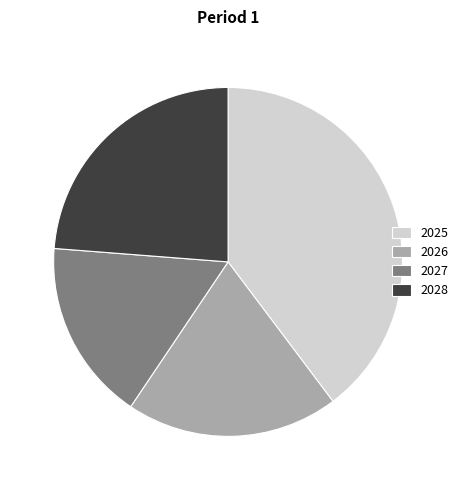

The 2026 slice represents 20% of the pie. True or false?

True